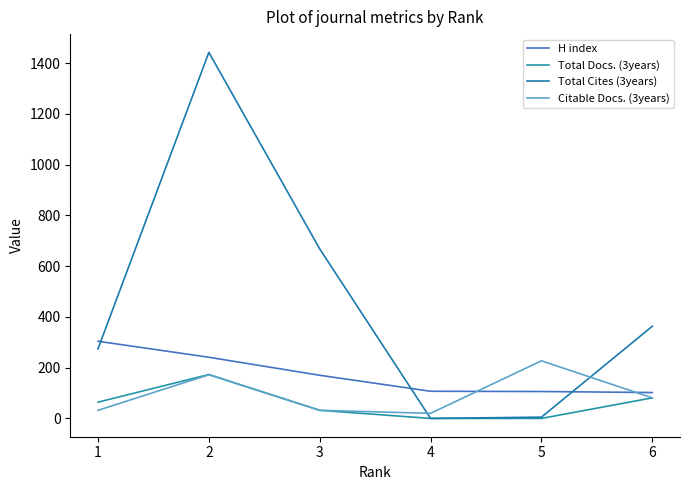

The Citable Docs. (3years) series shows 20 at 4. True or false?

True